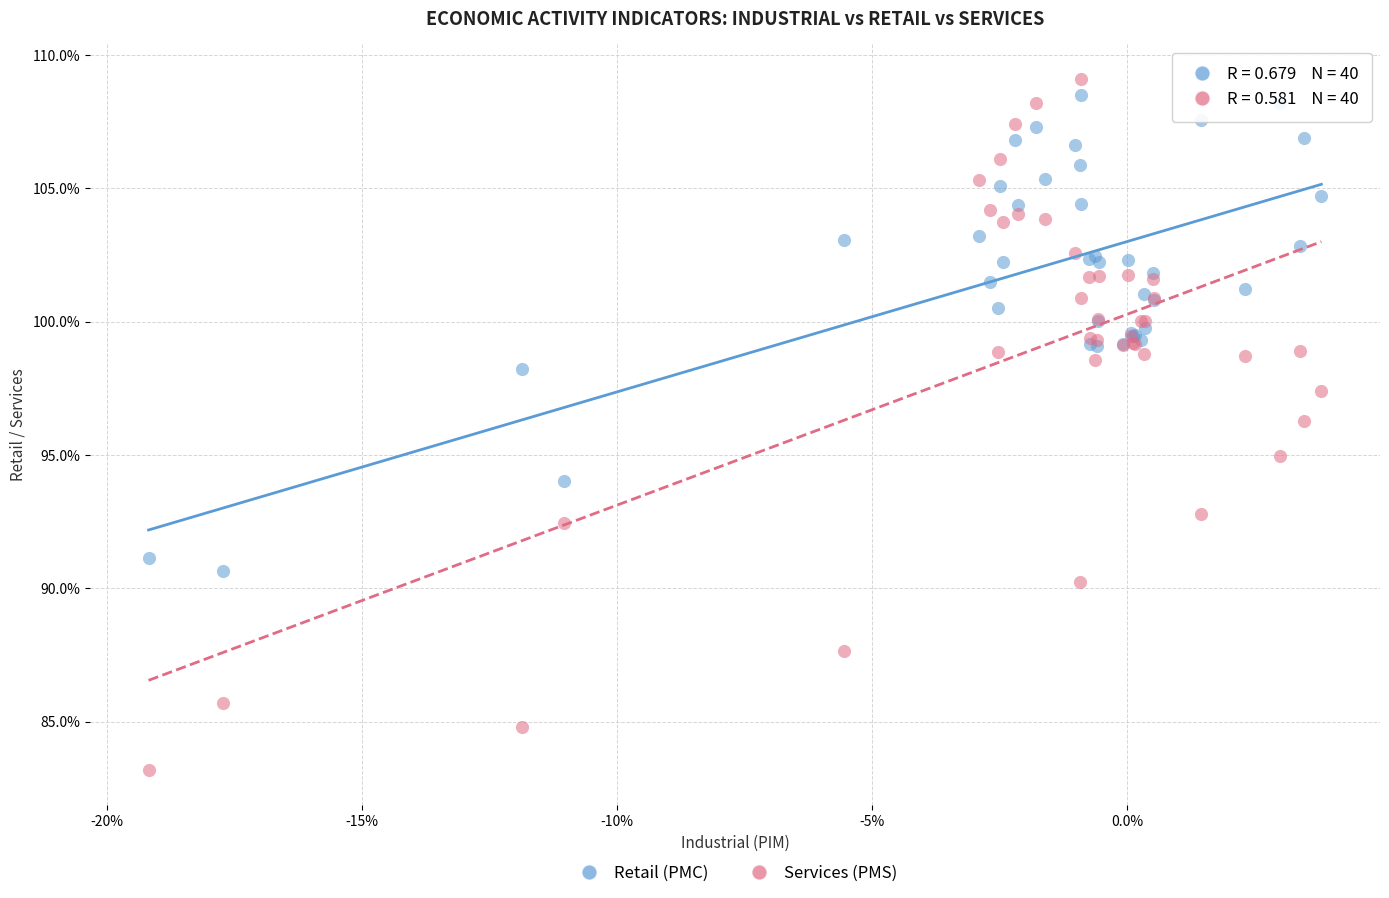

Which series has the widest spread of Y values?

Services (PMS)